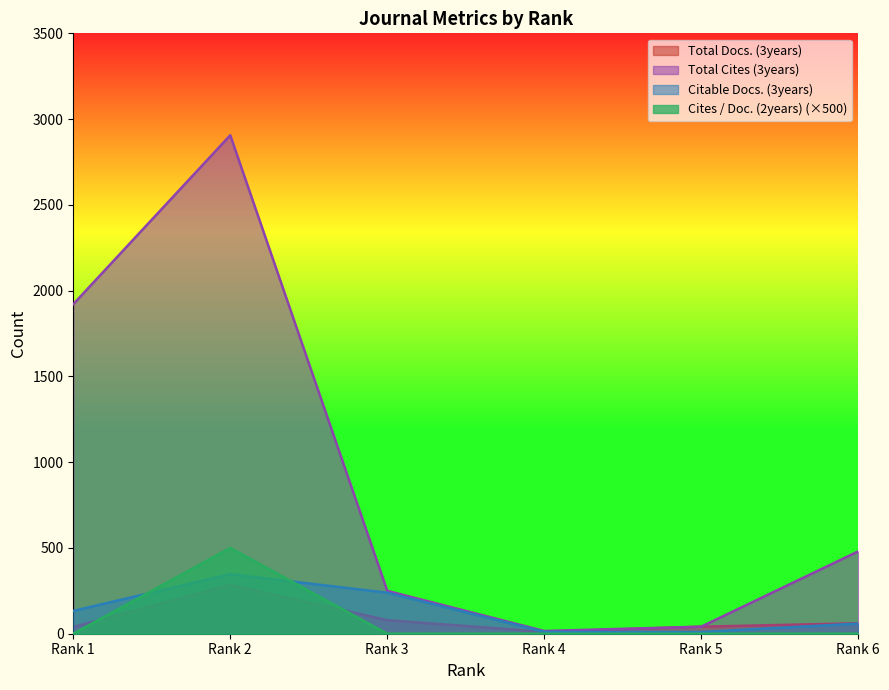

What is the value of the Citable Docs. (3years) point at the 6th from the left?

59